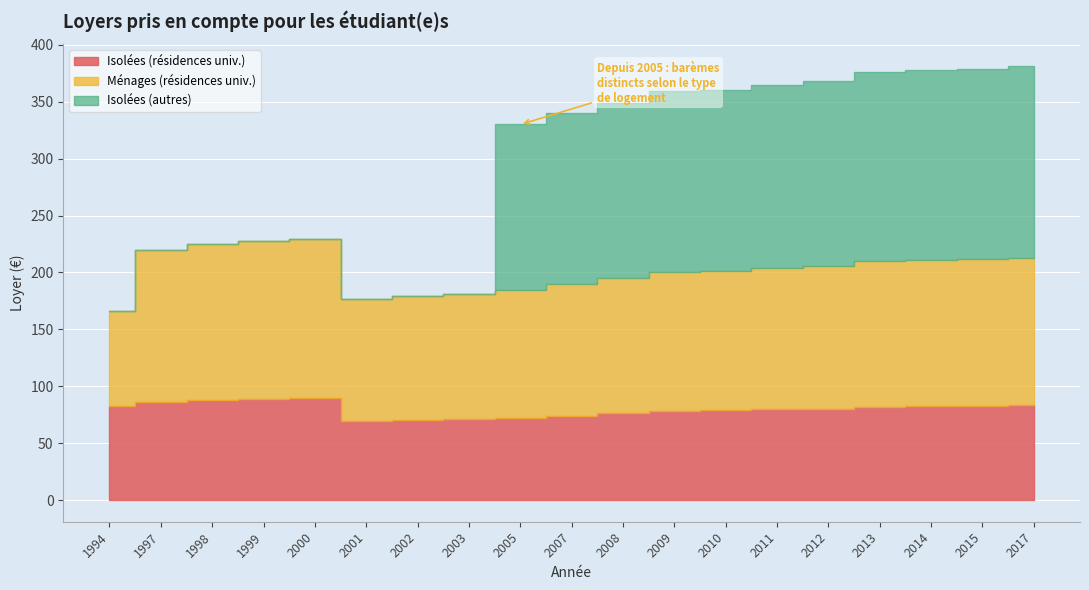

Which series has the largest total across all categories?

Ménages (résidences univ.)